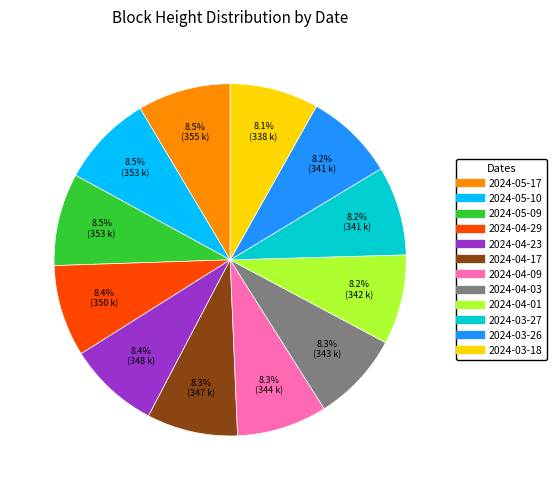

True or false: 2024-04-01 accounts for 8% of the total.

True